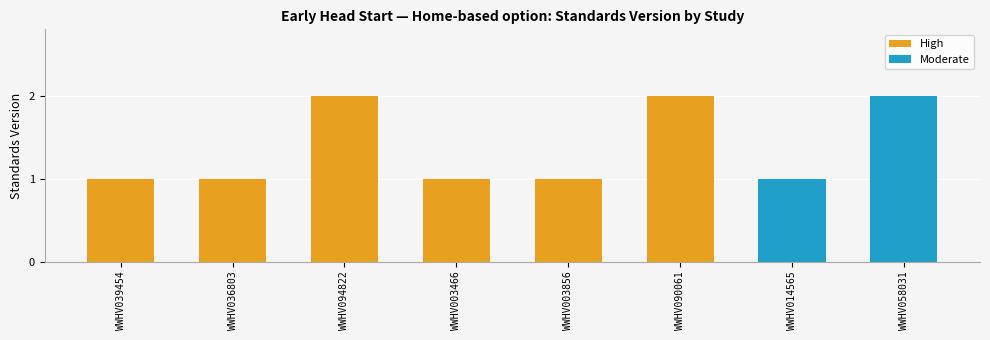

The chart shows a value of 1 at WWHV039454. True or false?

True